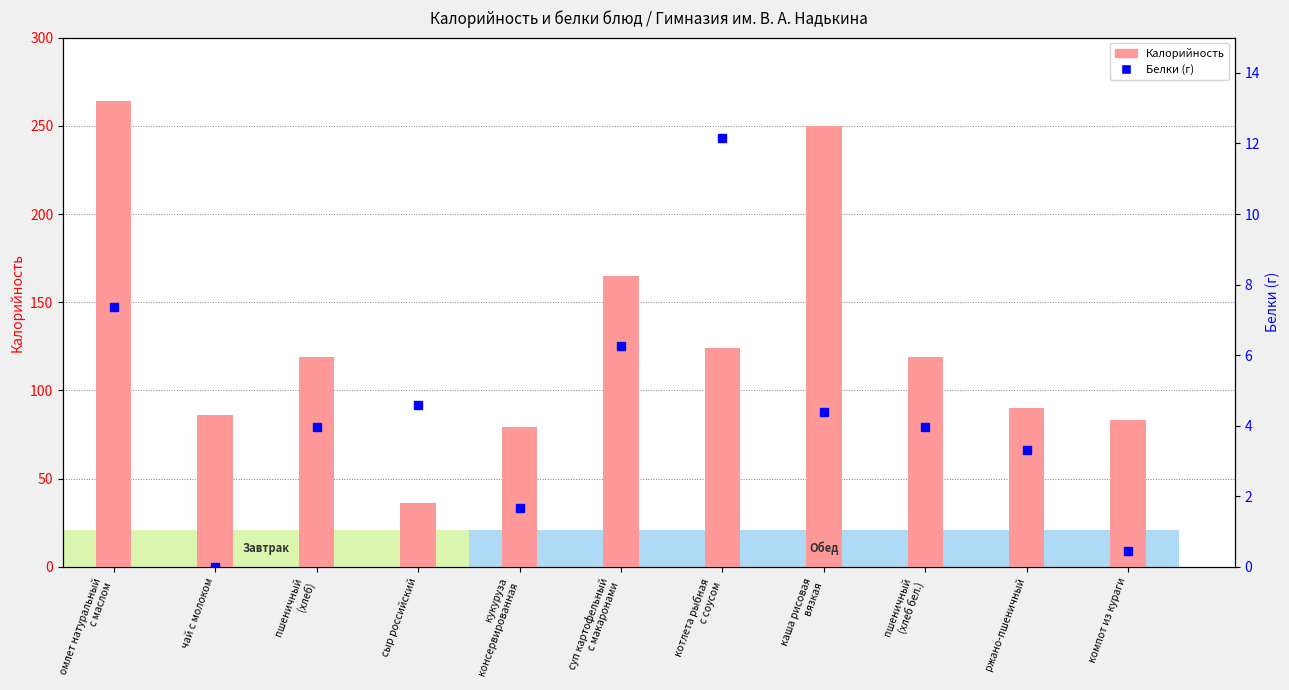

At which category is the sum across all series the highest?

омлет натуральный
с маслом